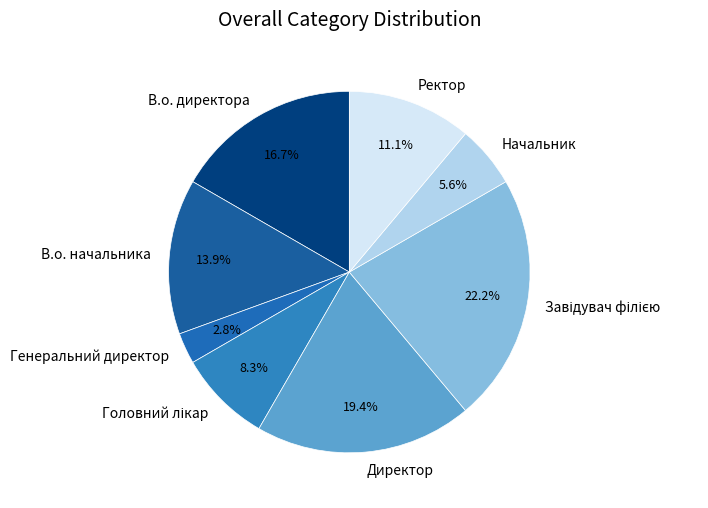

To the nearest percent, what is the average slice percentage?

12%